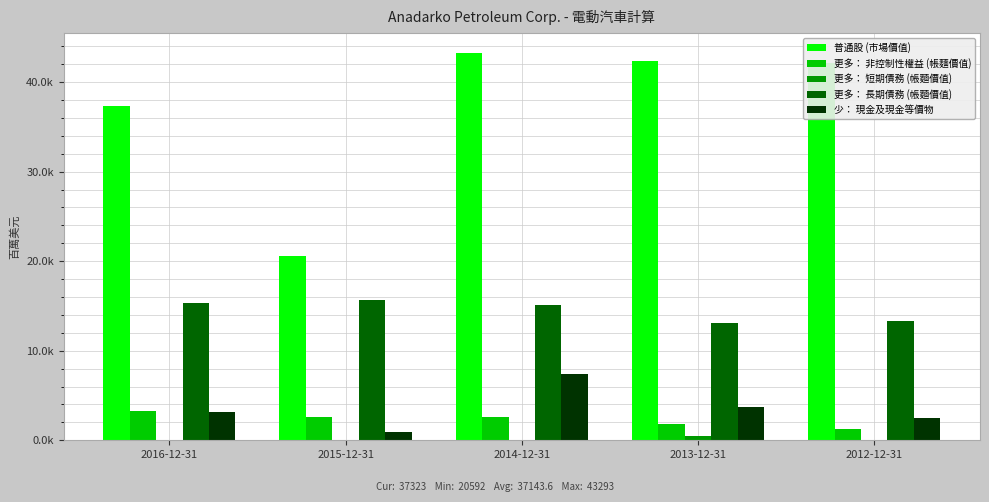

What is the value of the 更多： 非控制性權益 (帳麵價值) bar at the 3rd from the left?

2593